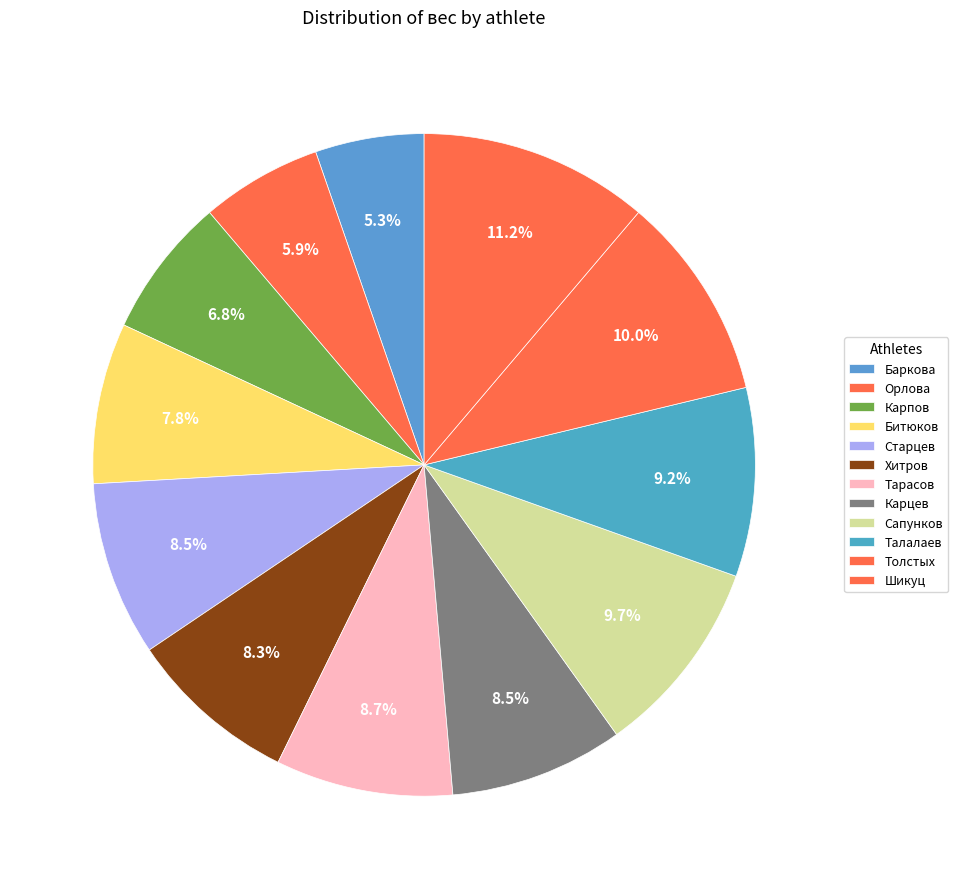

To the nearest percent, what percentage of the pie is Баркова?

5%